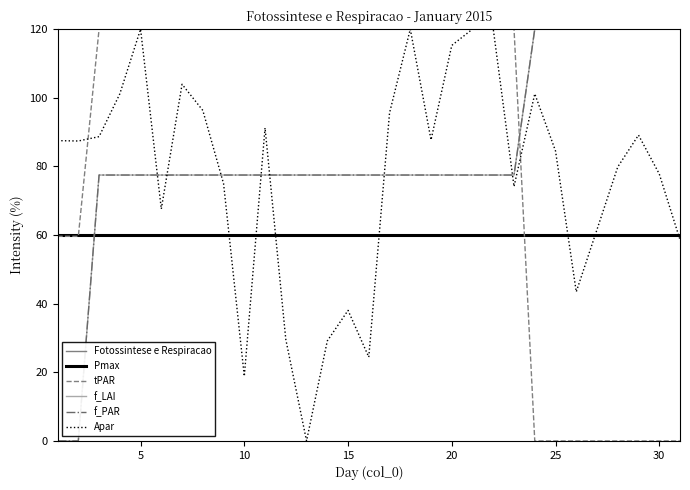

Does the chart have visible grid lines?

No